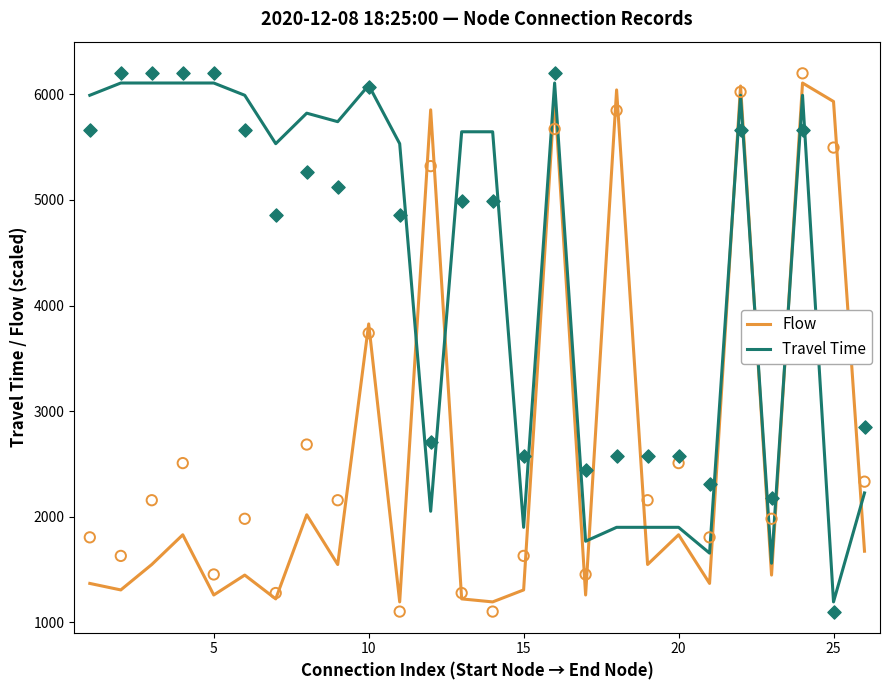

Which series has the largest total across all categories?

Travel Time